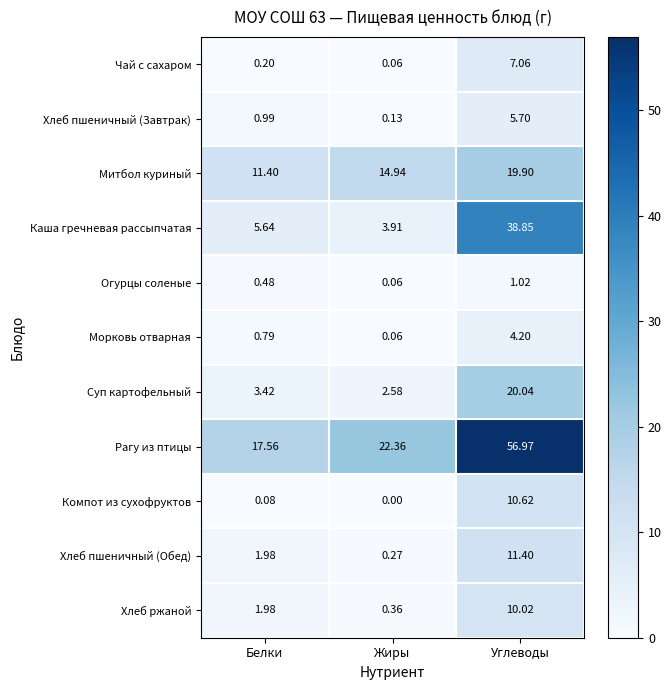

At which category is the sum across all series the highest?

Углеводы